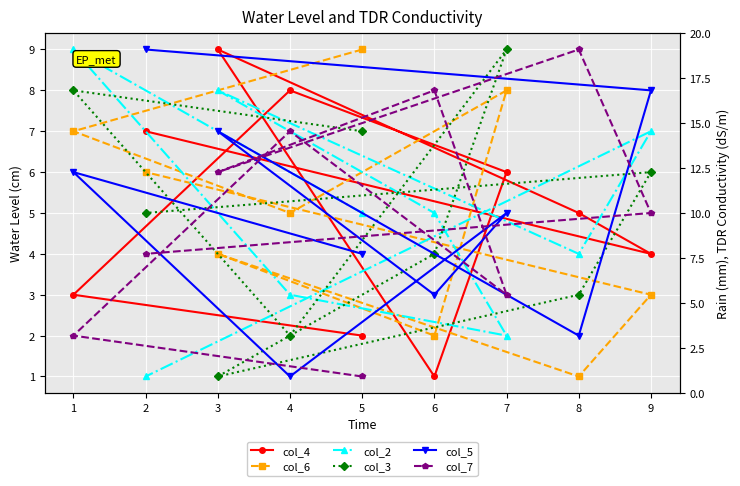

Reading left to right, list all the values displayed in this chart.

col_4: 5=2	1=3	4=8	7=6	6=1	3=9	8=5	9=4	2=7
col_6: 5=9	1=7	4=5	7=8	6=2	3=4	8=1	9=3	2=6
col_2: 5=5	1=9	4=3	7=2	6=5	3=8	8=4	9=7	2=1
col_3: 5=7	1=8	4=2	7=9	6=4	3=1	8=3	9=6	2=5
col_5: 5=4	1=6	4=1	7=5	6=3	3=7	8=2	9=8	2=9
col_7: 5=1	1=2	4=7	7=3	6=8	3=6	8=9	9=5	2=4